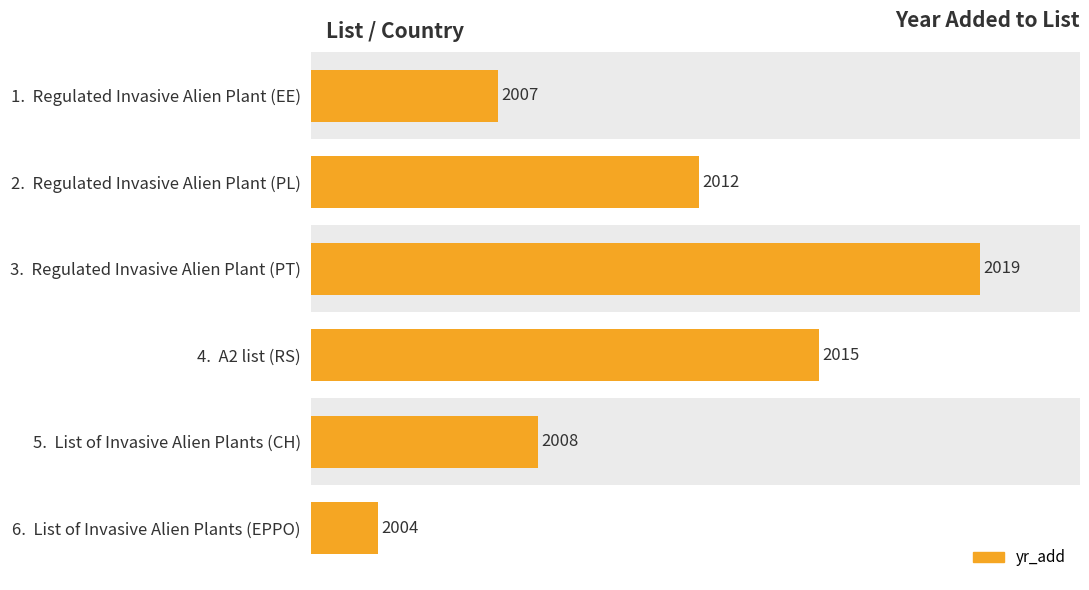

Rank the categories by value from lowest to highest.

6. List of Invasive Alien Plants (EPPO), 1. Regulated Invasive Alien Plant (EE), 5. List of Invasive Alien Plants (CH), 2. Regulated Invasive Alien Plant (PL), 4. A2 list (RS), 3. Regulated Invasive Alien Plant (PT)